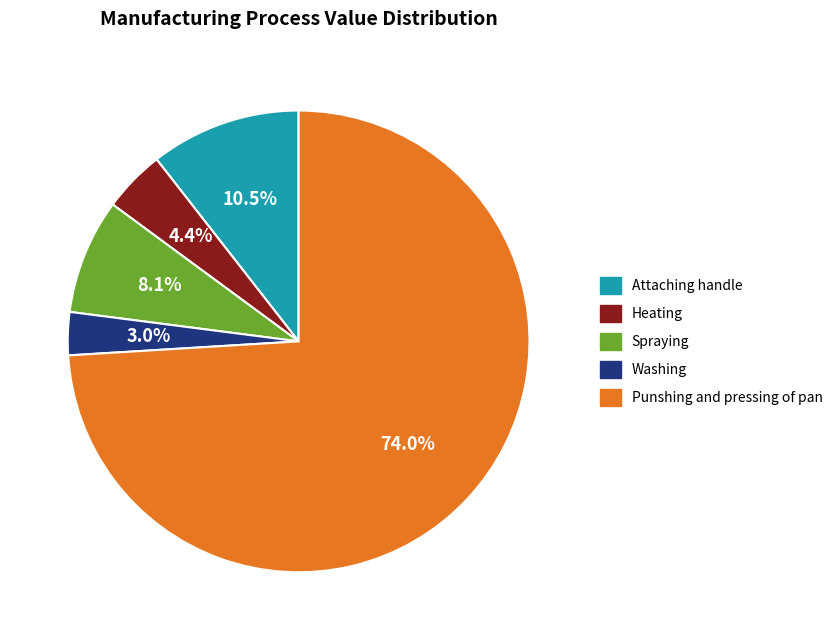

What is the smallest slice in the pie chart?

Washing